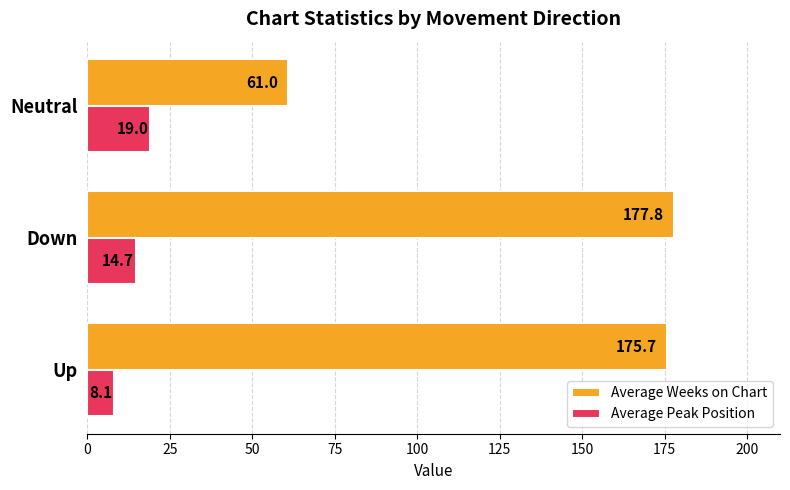

The Average Peak Position series shows 14.7 at Down. True or false?

True